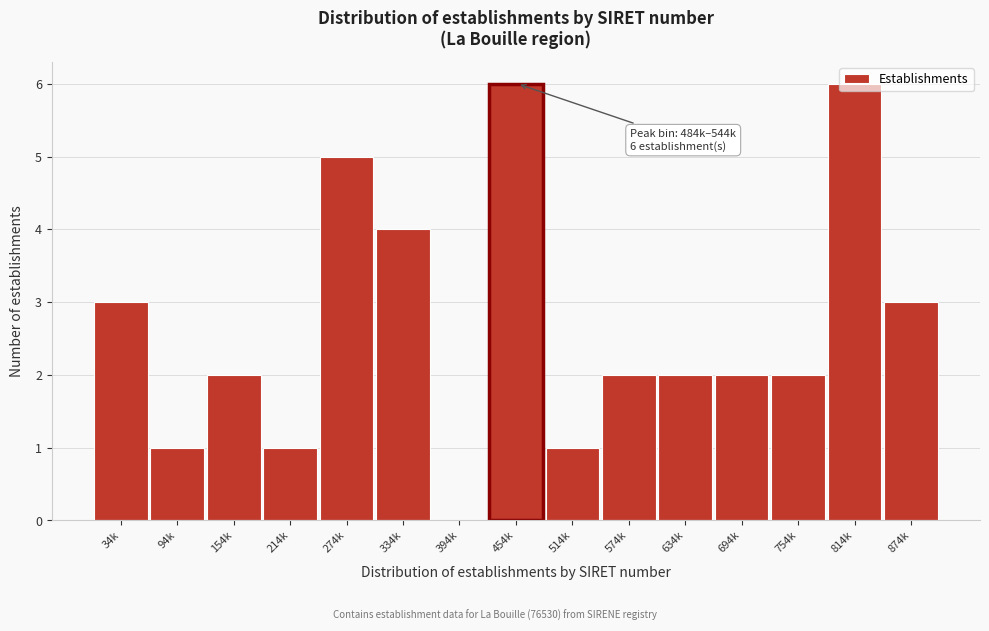

What is the sum of the values at 634k and 94k?

3